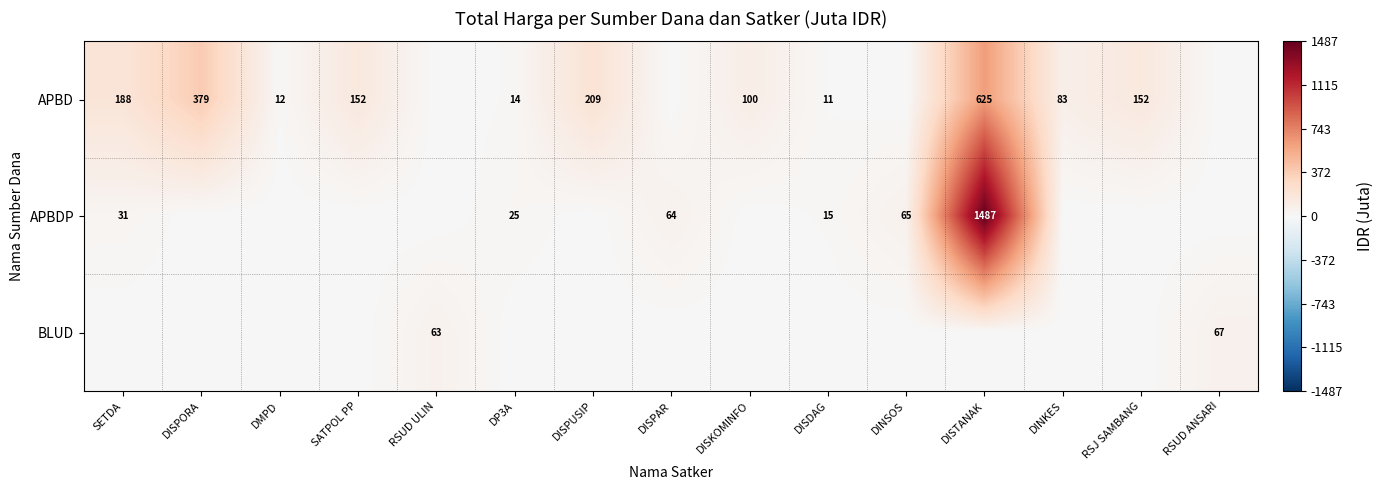

At which category is the sum across all series the highest?

DISTANAK